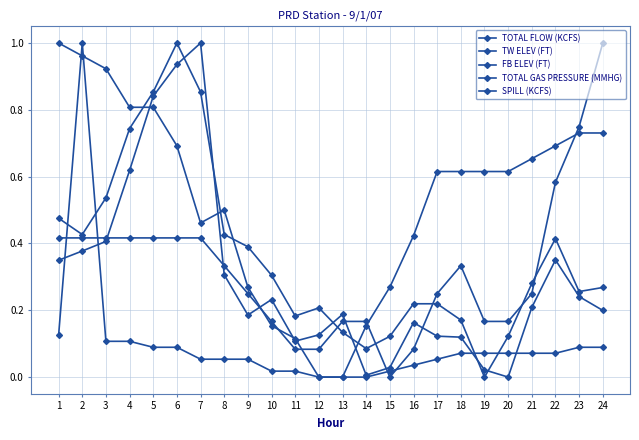

In FB ELEV (FT), how many points are lower than both neighbors (excluding endpoints)?

1